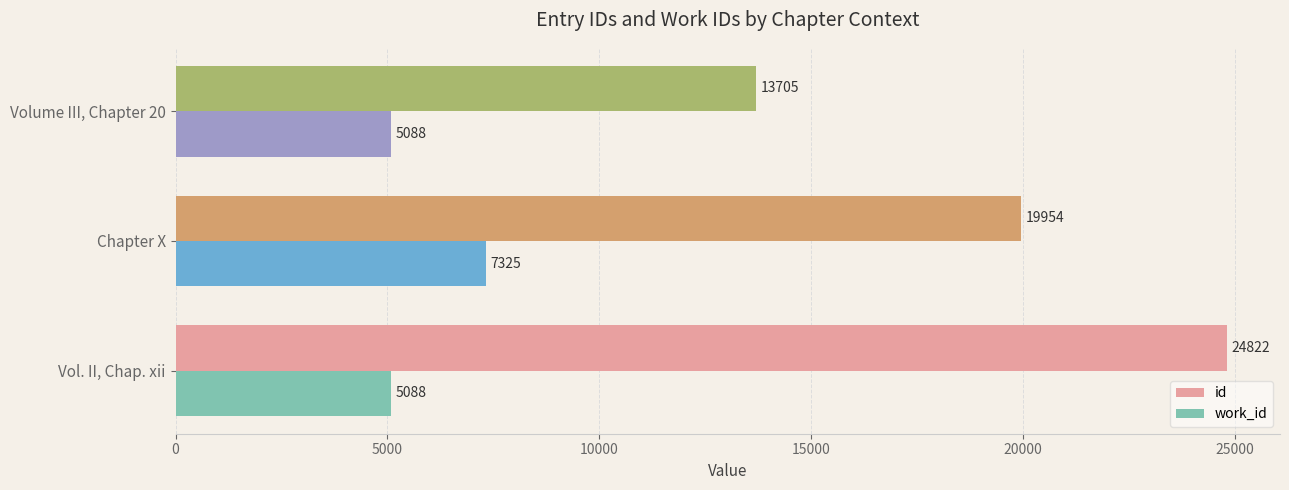

Is it true that id equals 19954 at Chapter X?

True